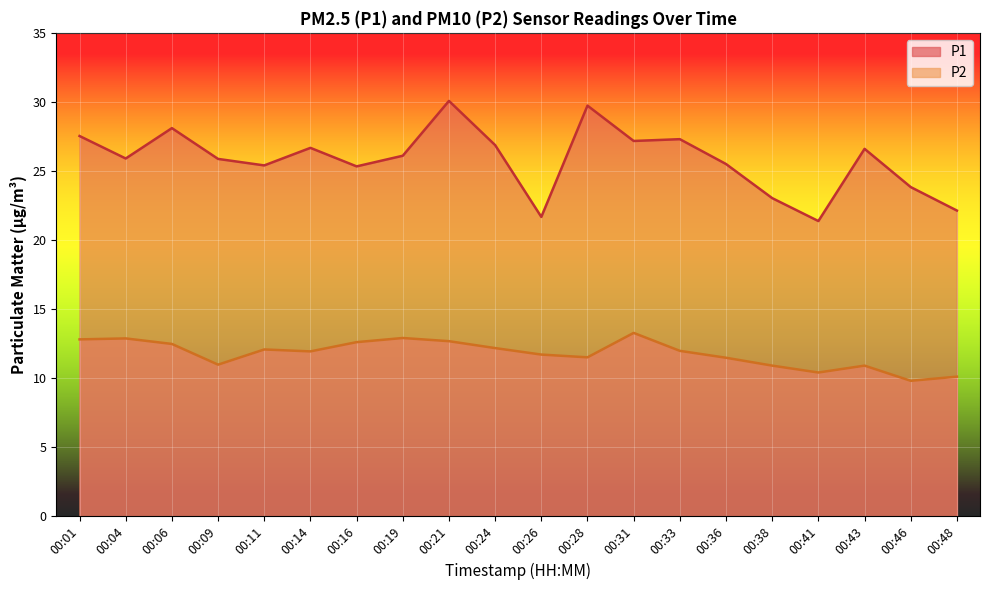

What is the value of the P1 point at the 11th from the left?

21.7